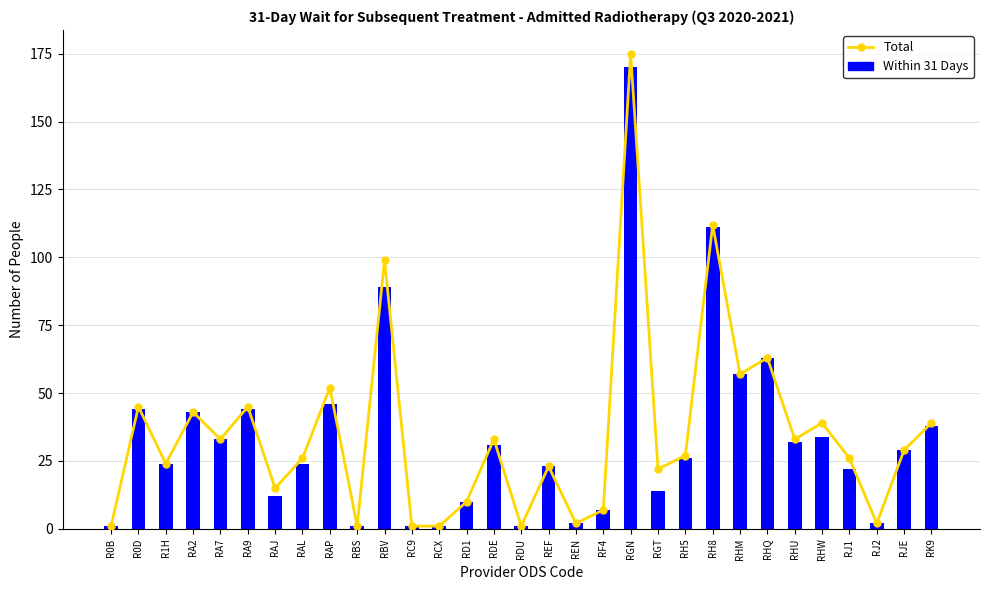

What is the average value of the Within 31 Days series?

33